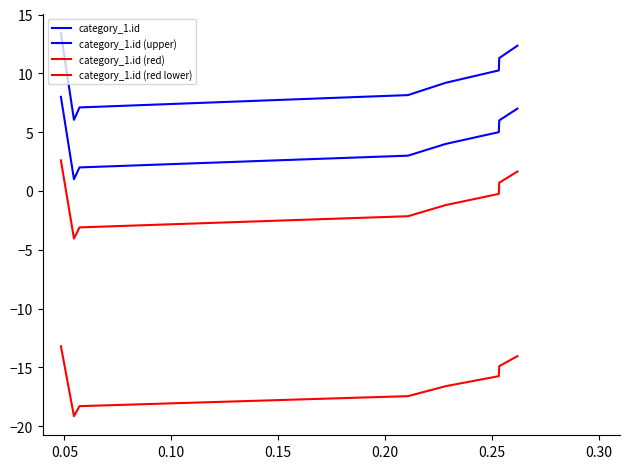

Does the chart have visible grid lines?

No